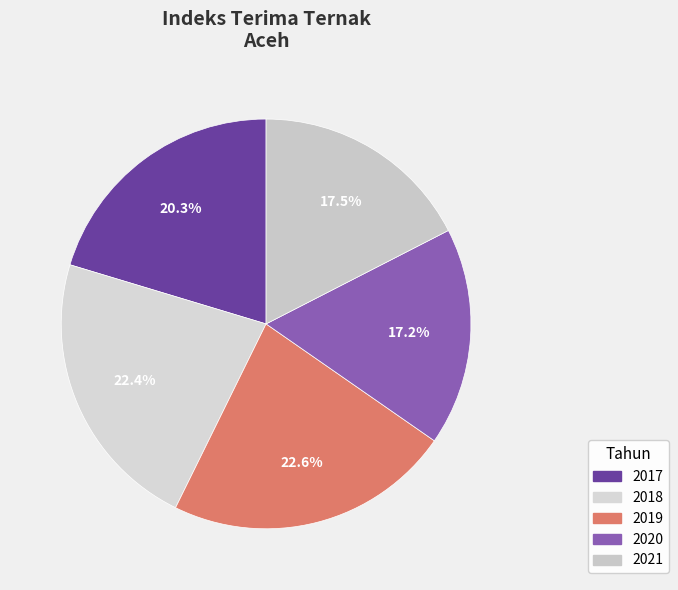

Which category has the smallest portion of the pie?

2020